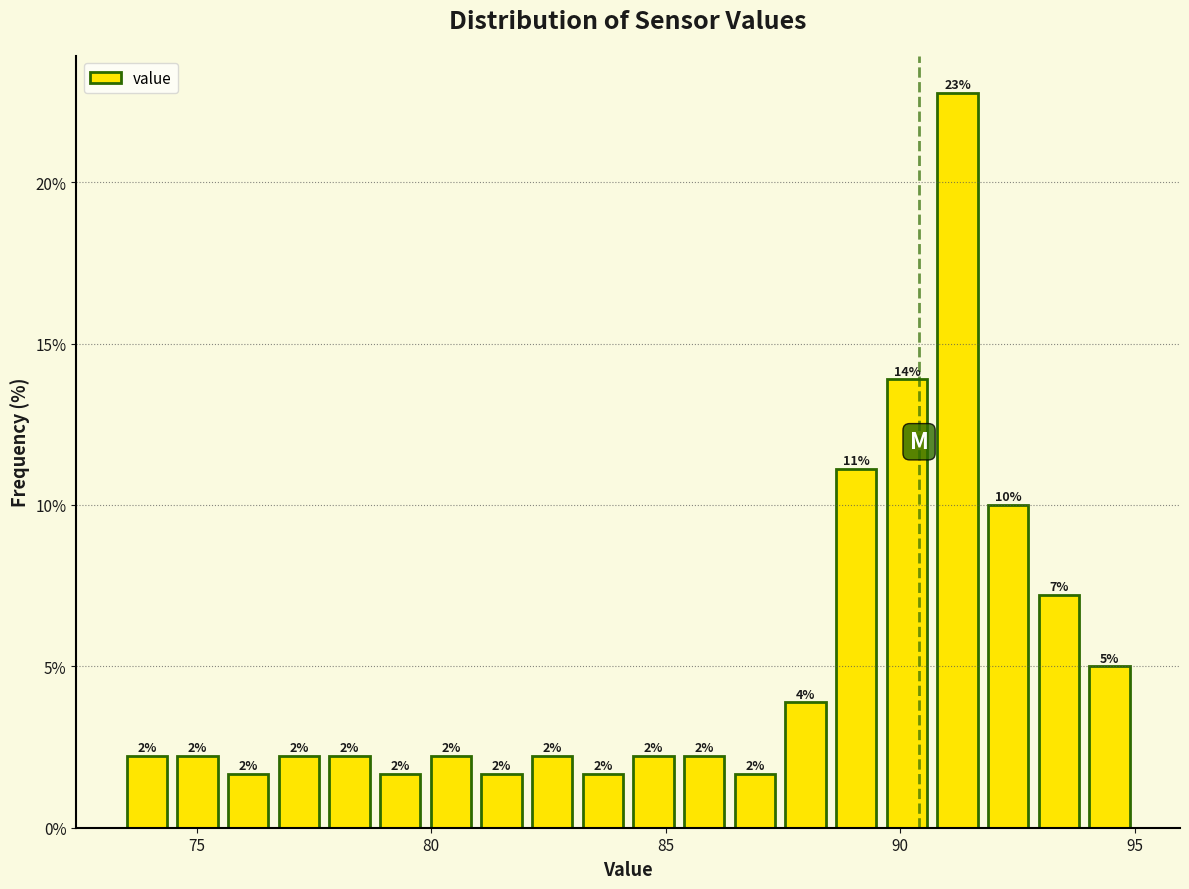

Read against the x-axis, roughly where is the centre of the tallest bar?

91.0